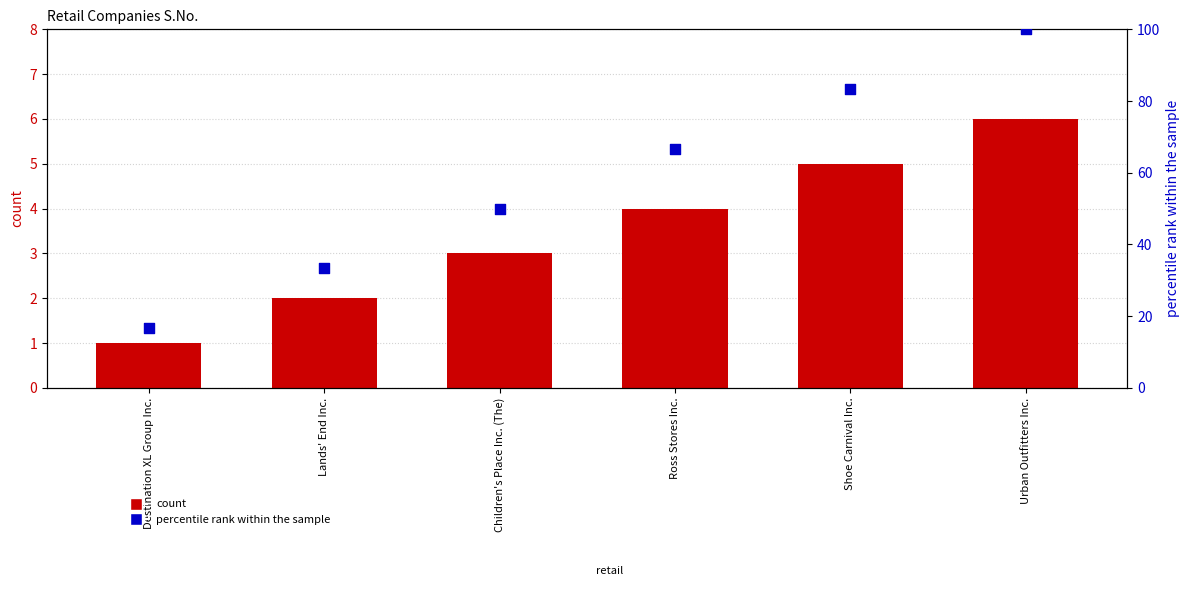

At which category is the sum across all series the highest?

Urban Outfitters Inc.